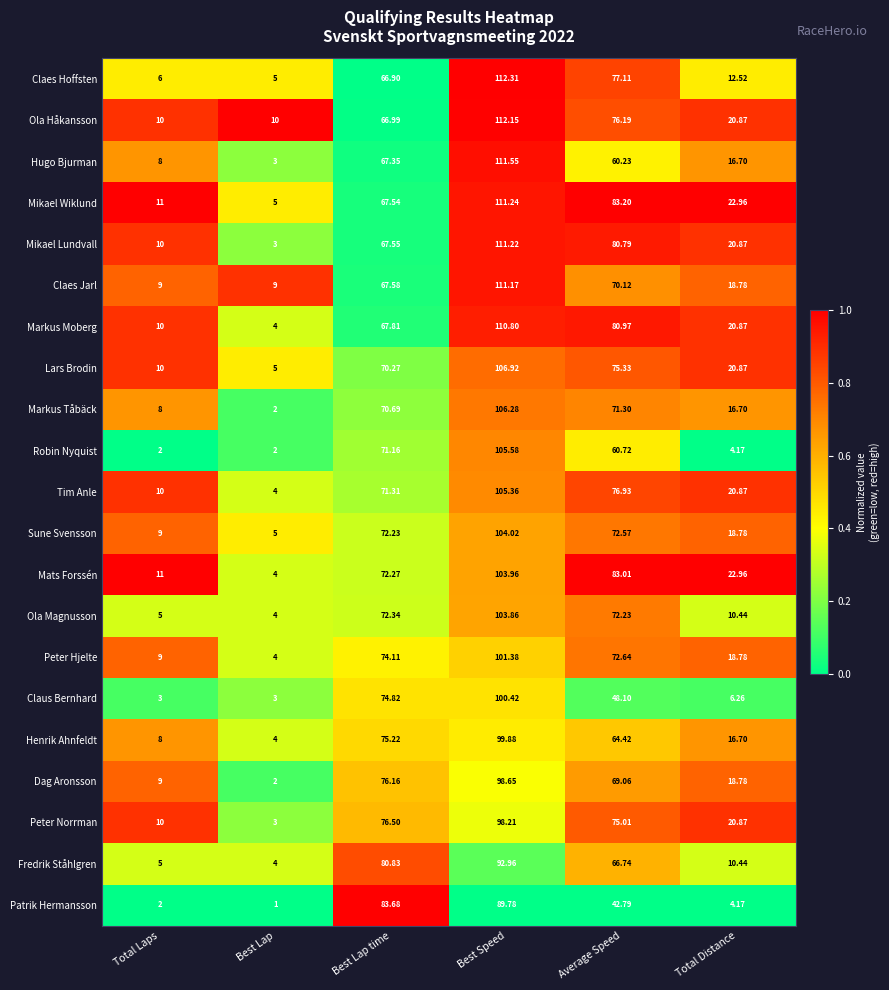

Which label corresponds to the largest value in the chart?

Best Speed